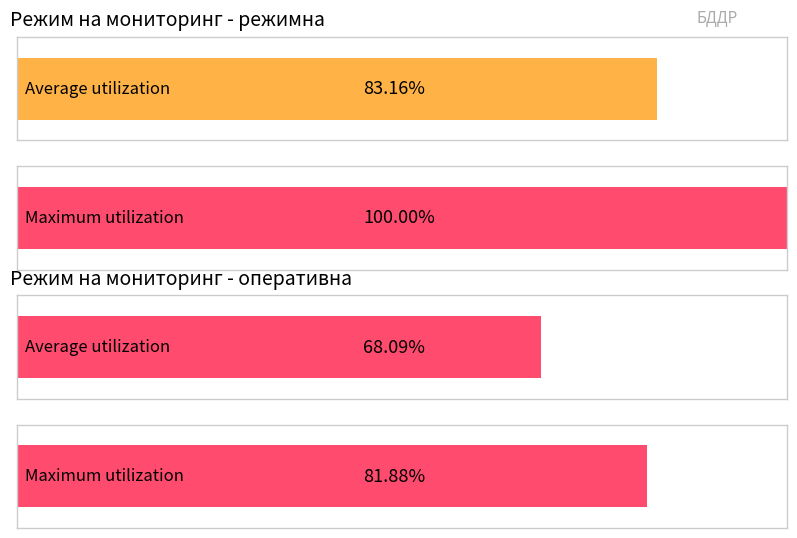

True or false: оперативна has a value of 15.2 at 3.

False